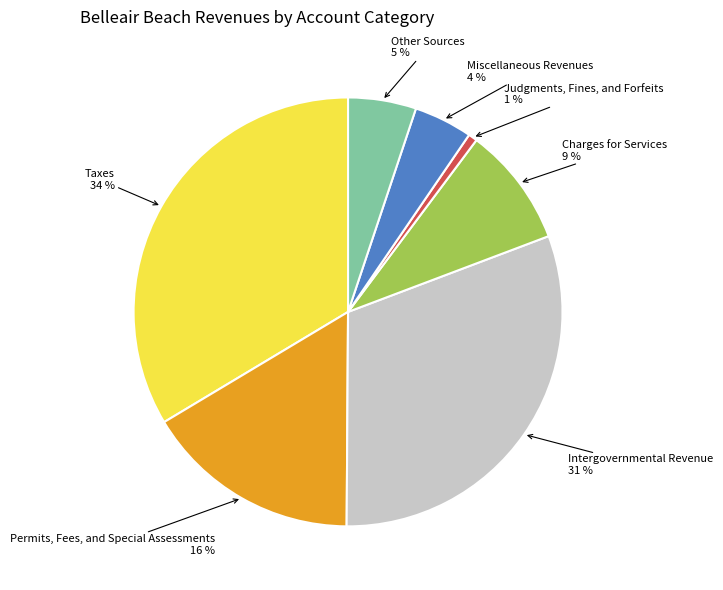

Is there a majority slice in this chart?

No